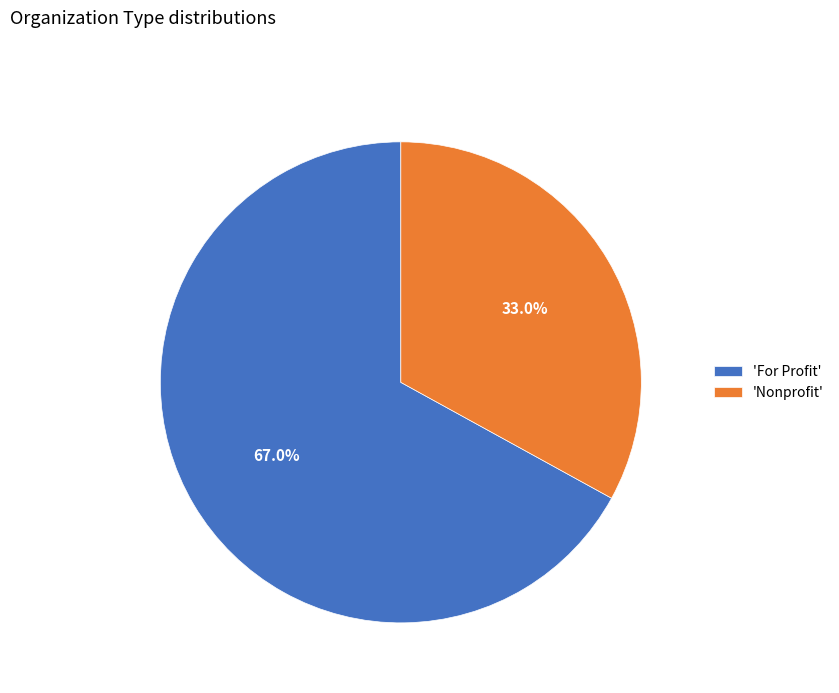

What is the largest slice in the pie chart?

'For Profit'